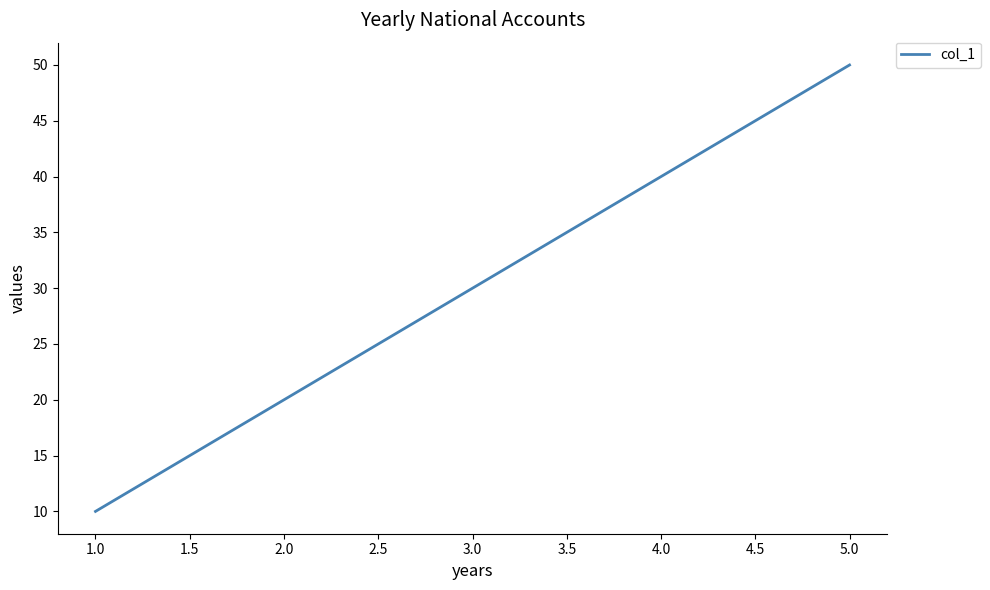

Where is the data nearest to the value 30?

3.0